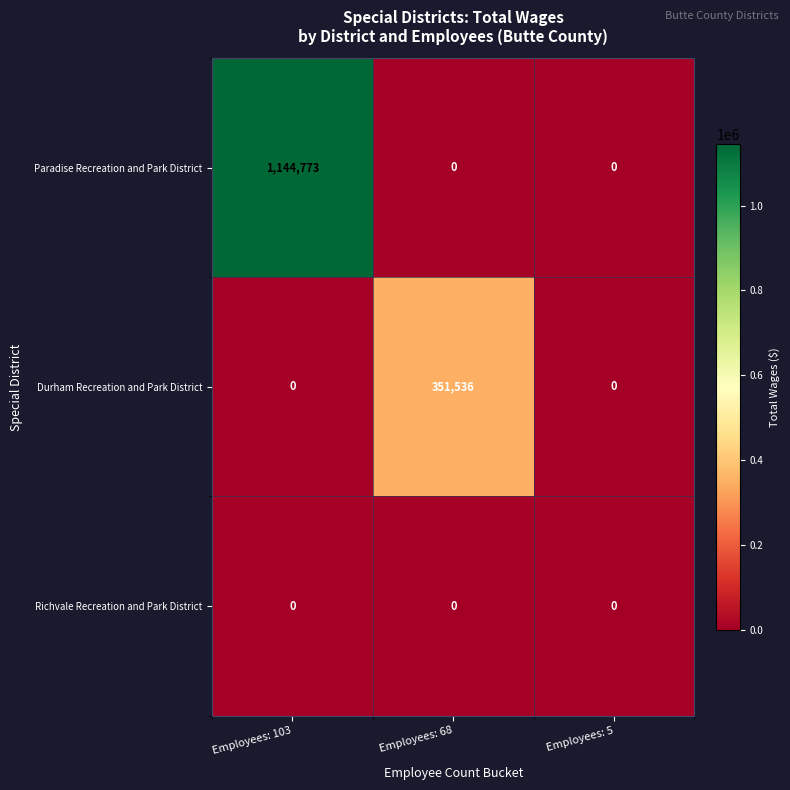

True or false: Durham Recreation and Park District has a value of -202722 at Employees: 5.

False